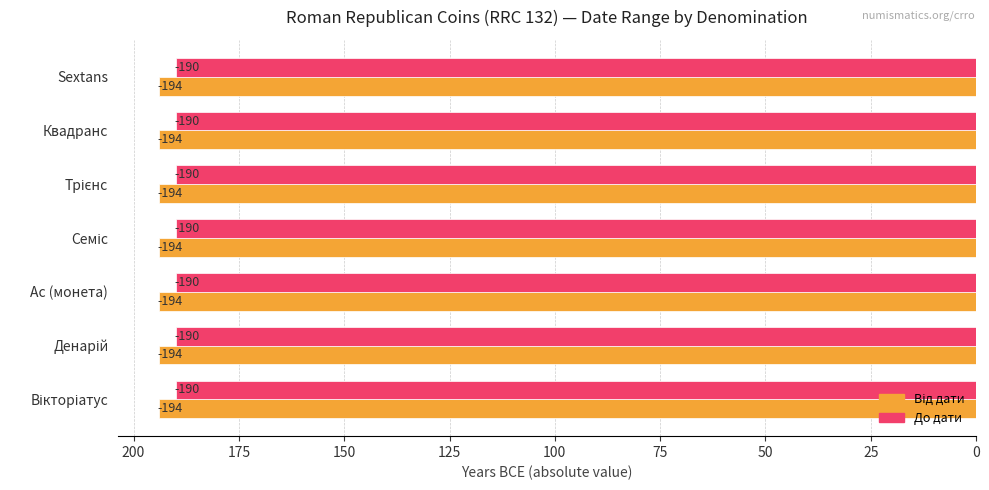

What are all the series names shown in the legend?

Від дати, До дати